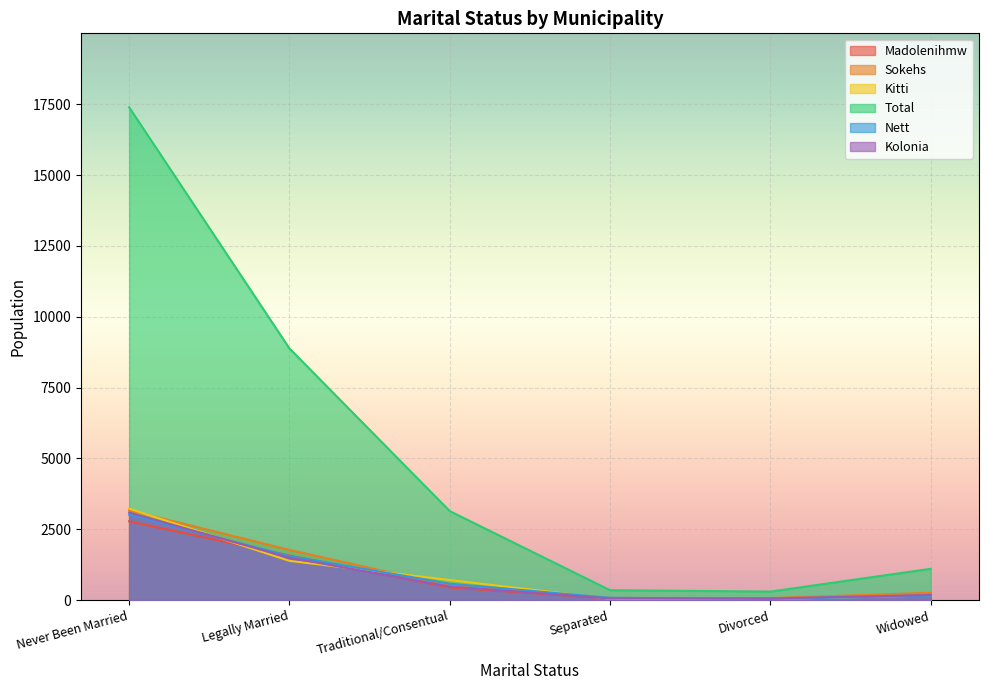

What position from the left is Legally Married?

2